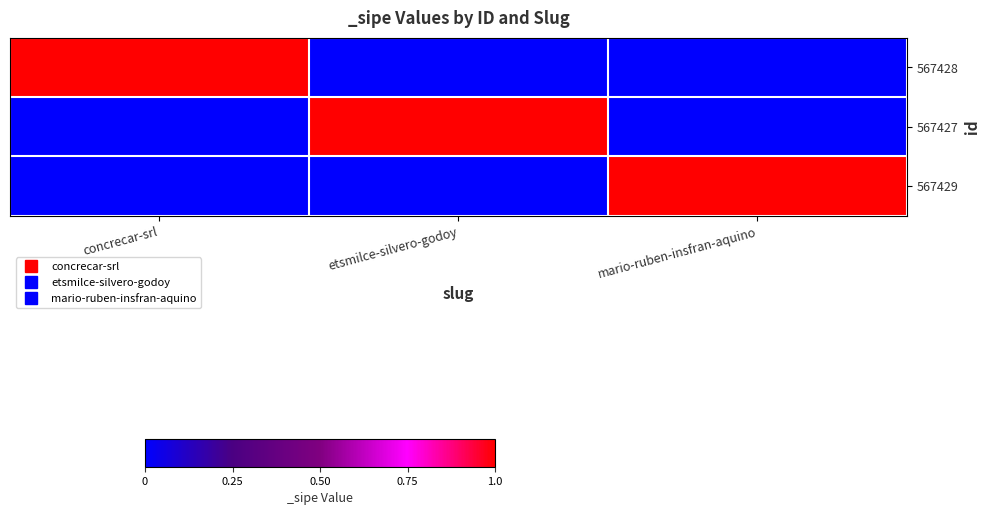

What is the total value across all series at mario-ruben-insfran-aquino?

1